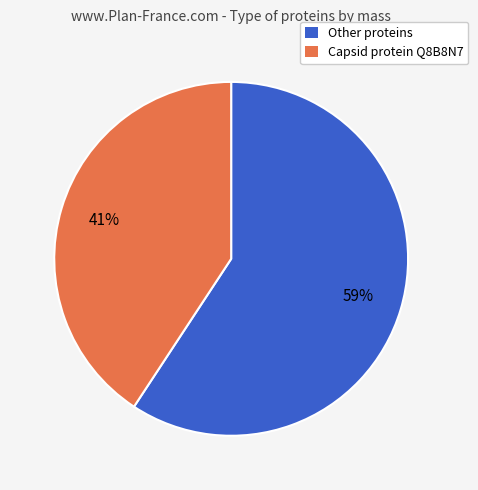

To the nearest percent, what is the average slice percentage?

50%